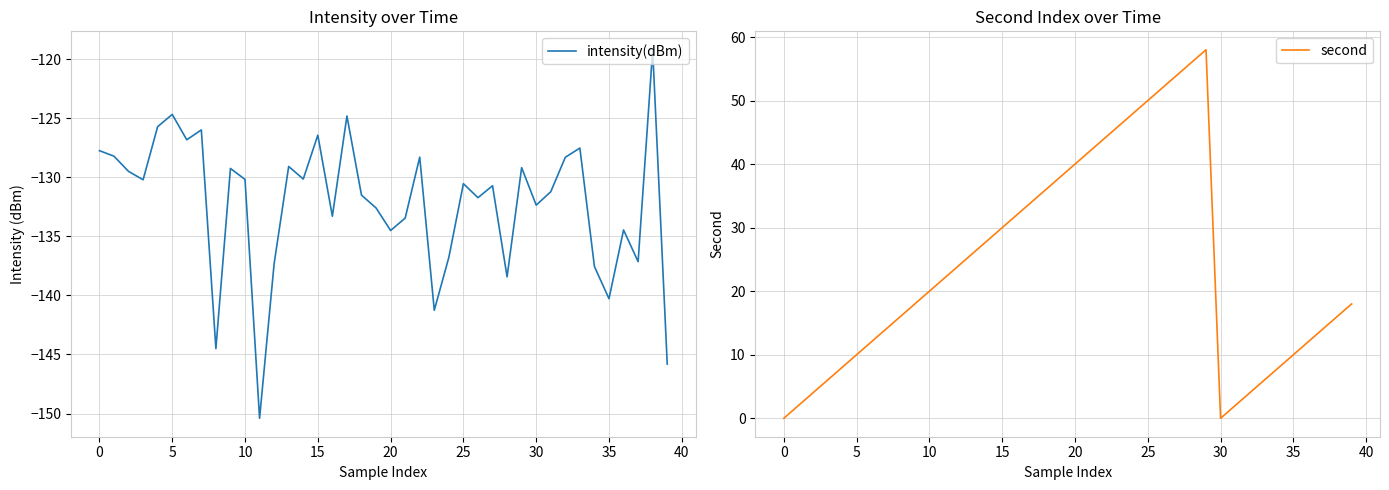

What is the approximate value of intensity(dBm) at 15?

-126.4